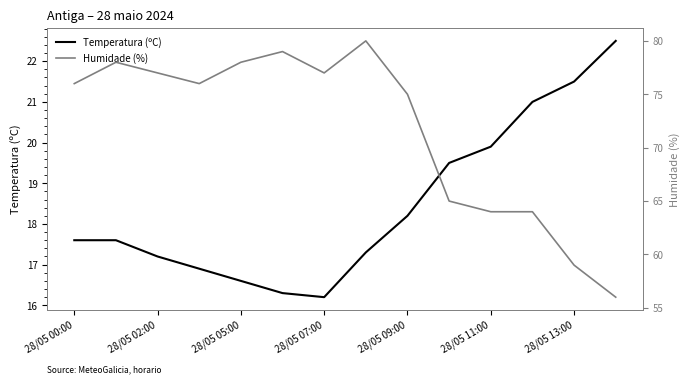

True or false: Humidade (%) and Temperatura (ºC) intersect in this chart.

False